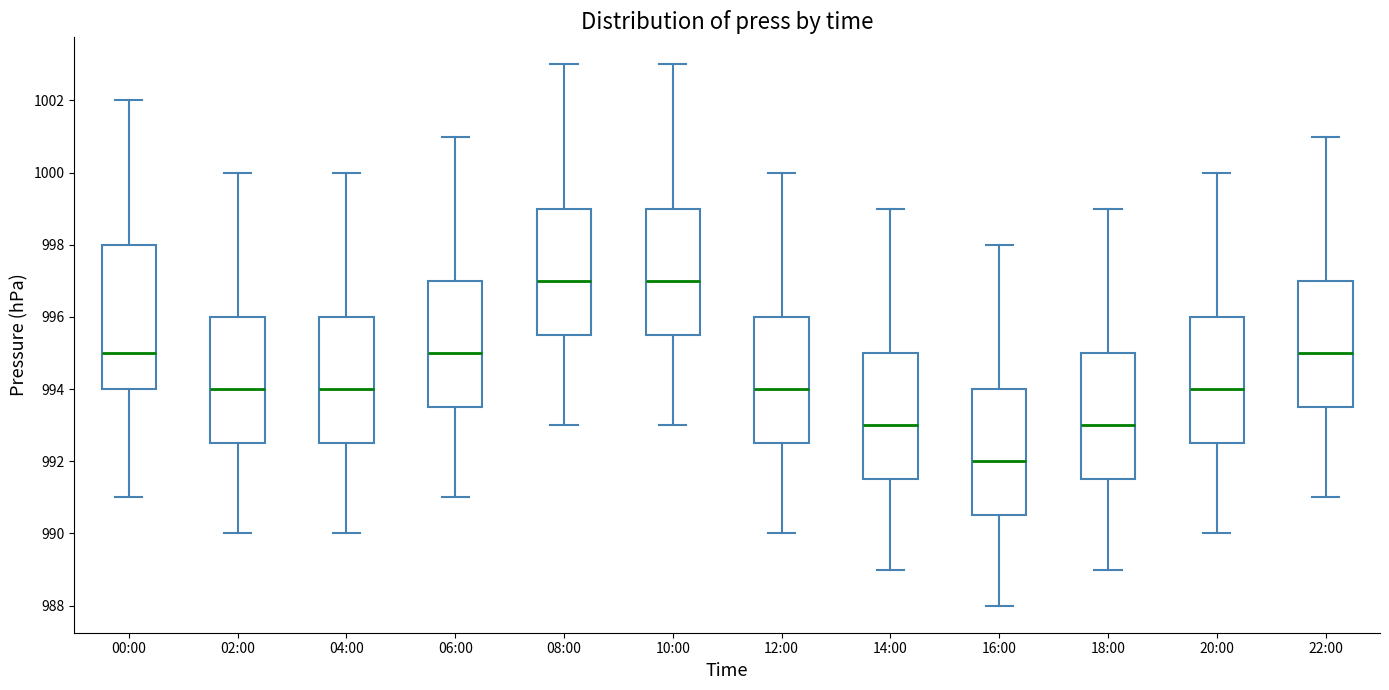

Reading left to right, transcribe this box plot: for each box, give where its median line is, the range the box spans, and where its two whiskers end, as read against the y-axis. The values are not printed on the chart, so give them approximately, as read against the axis.

00:00: median 995.0, box 994.0 to 998.0, whiskers 991.0 to 1002.0
02:00: median 994.0, box 992.6 to 996.0, whiskers 990.0 to 1000.0
04:00: median 994.0, box 992.6 to 996.0, whiskers 990.0 to 1000.0
06:00: median 995.0, box 993.6 to 997.0, whiskers 991.0 to 1001.0
08:00: median 997.0, box 995.6 to 999.0, whiskers 993.0 to 1003.0
10:00: median 997.0, box 995.6 to 999.0, whiskers 993.0 to 1003.0
12:00: median 994.0, box 992.6 to 996.0, whiskers 990.0 to 1000.0
14:00: median 993.0, box 991.6 to 995.0, whiskers 989.0 to 999.0
16:00: median 992.0, box 990.6 to 994.0, whiskers 988.0 to 998.0
18:00: median 993.0, box 991.6 to 995.0, whiskers 989.0 to 999.0
20:00: median 994.0, box 992.6 to 996.0, whiskers 990.0 to 1000.0
22:00: median 995.0, box 993.6 to 997.0, whiskers 991.0 to 1001.0